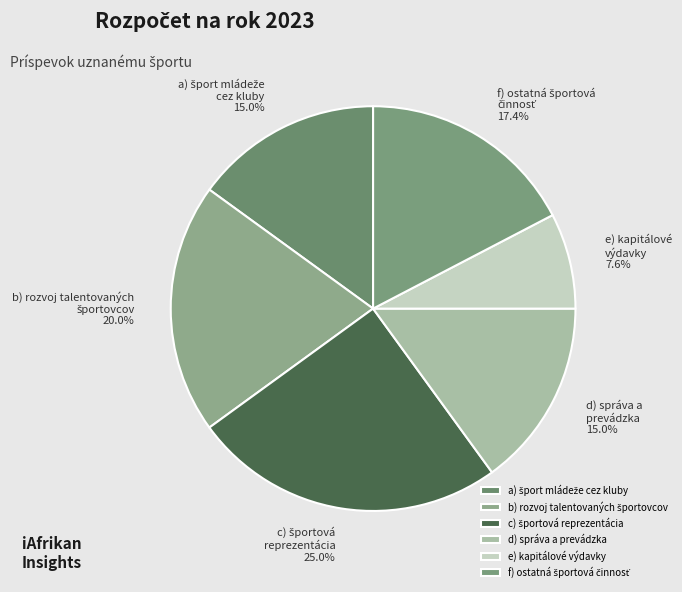

How many segments does this pie chart have?

6